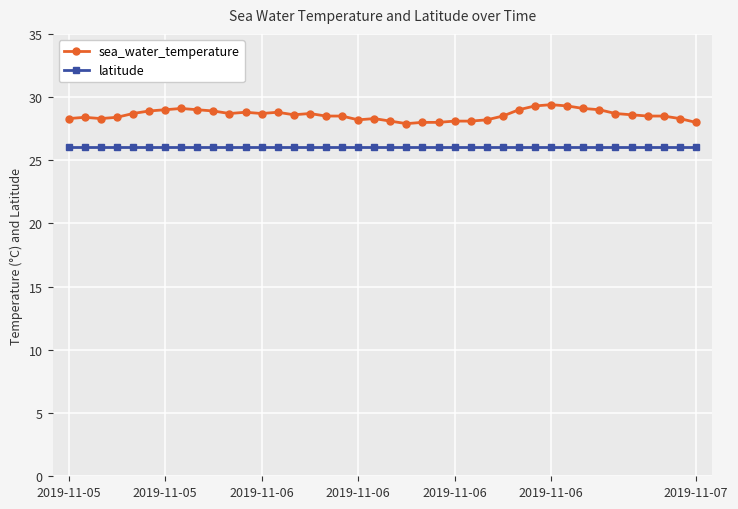

What is the minimum value shown in the chart?

26.0